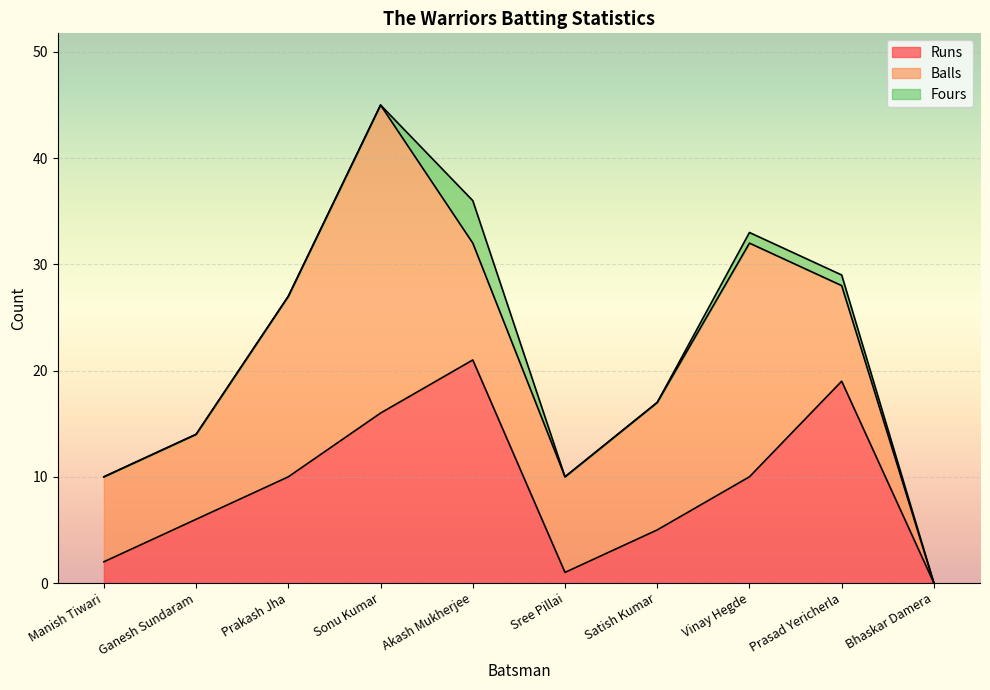

Reading left to right, extract all data points from this chart.

Runs: 2	6	10	16	21	1	5	10	19	0
Balls: 8	8	17	29	11	9	12	22	9	0
Fours: 0	0	0	0	4	0	0	1	1	0